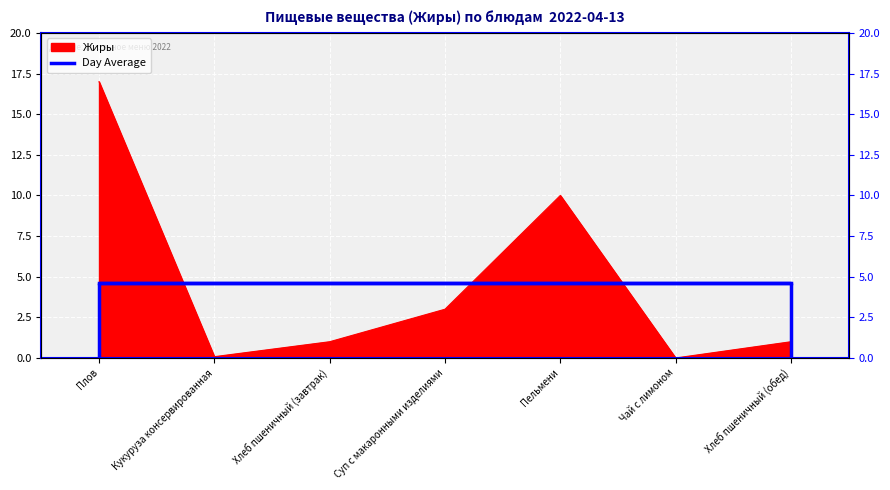

True or false: the data shows 8.1 at Плов.

False